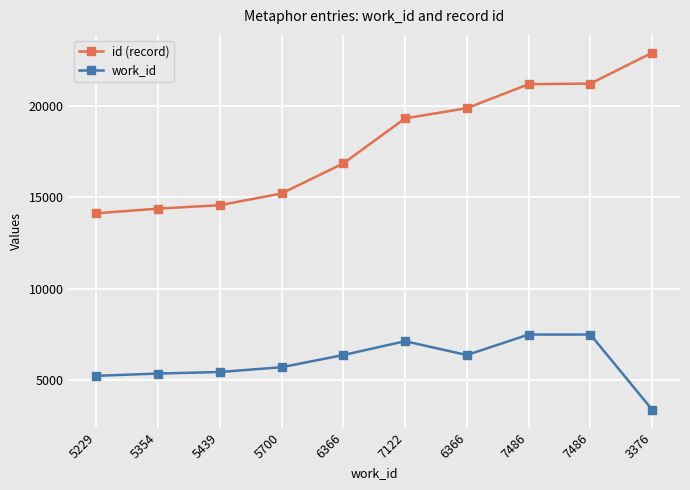

What is the label of the 10th point from the left?

3376